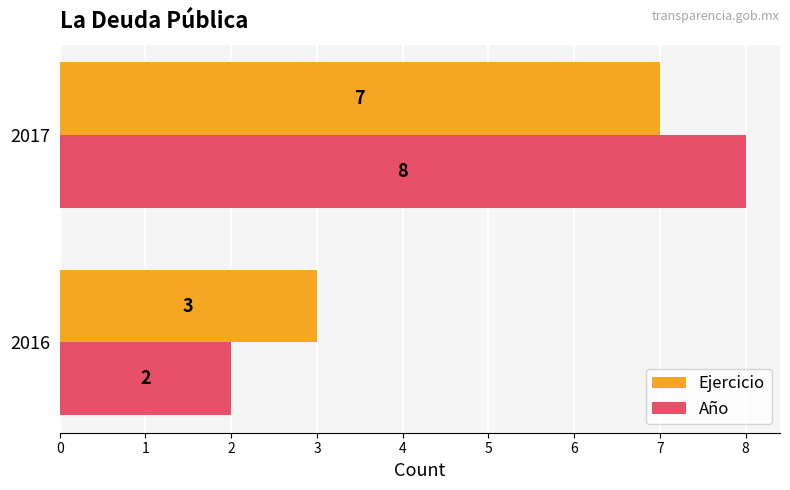

List the series in order of their peak value, lowest first.

Ejercicio, Año